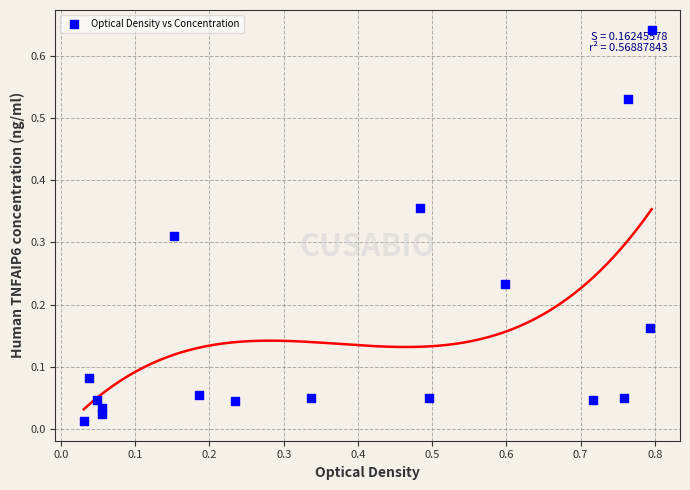

What is the range of X values (max minus min)?

0.8